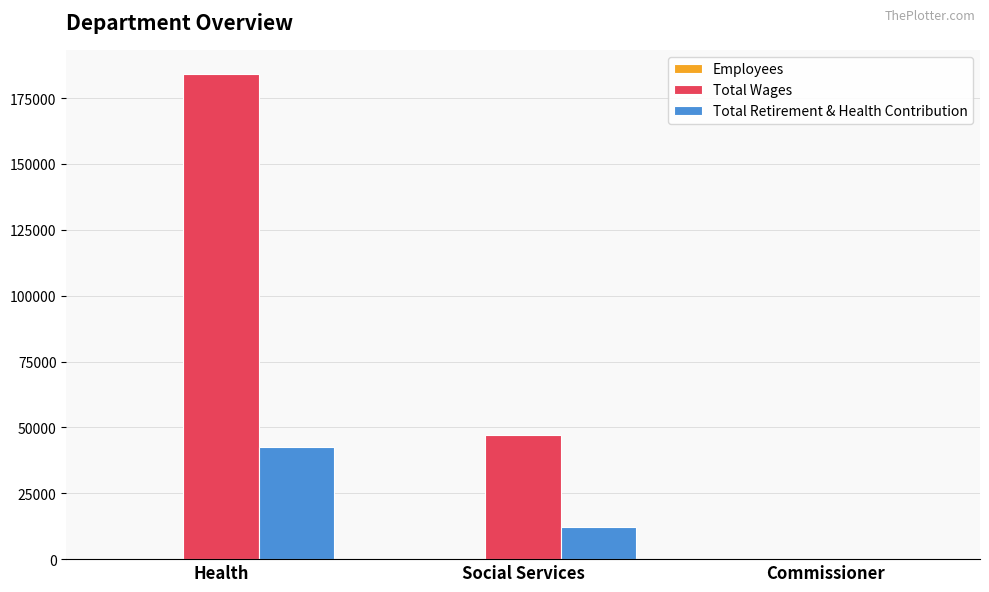

Which series has the largest total across all categories?

Total Wages